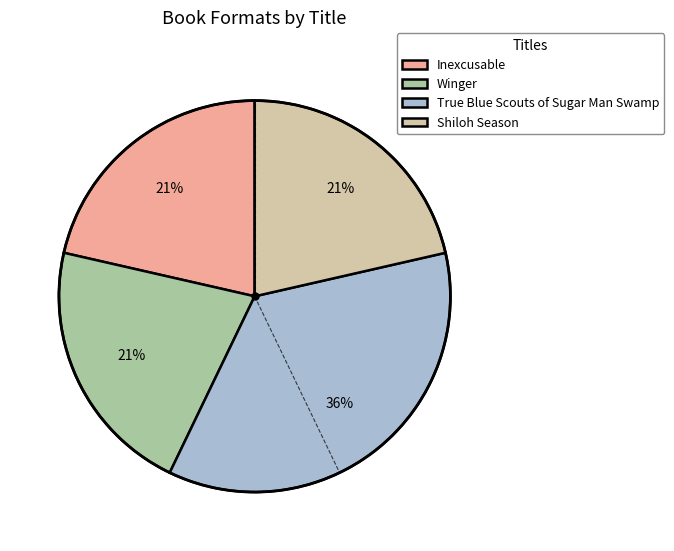

Is the sum of Inexcusable and Winger greater than half?

No